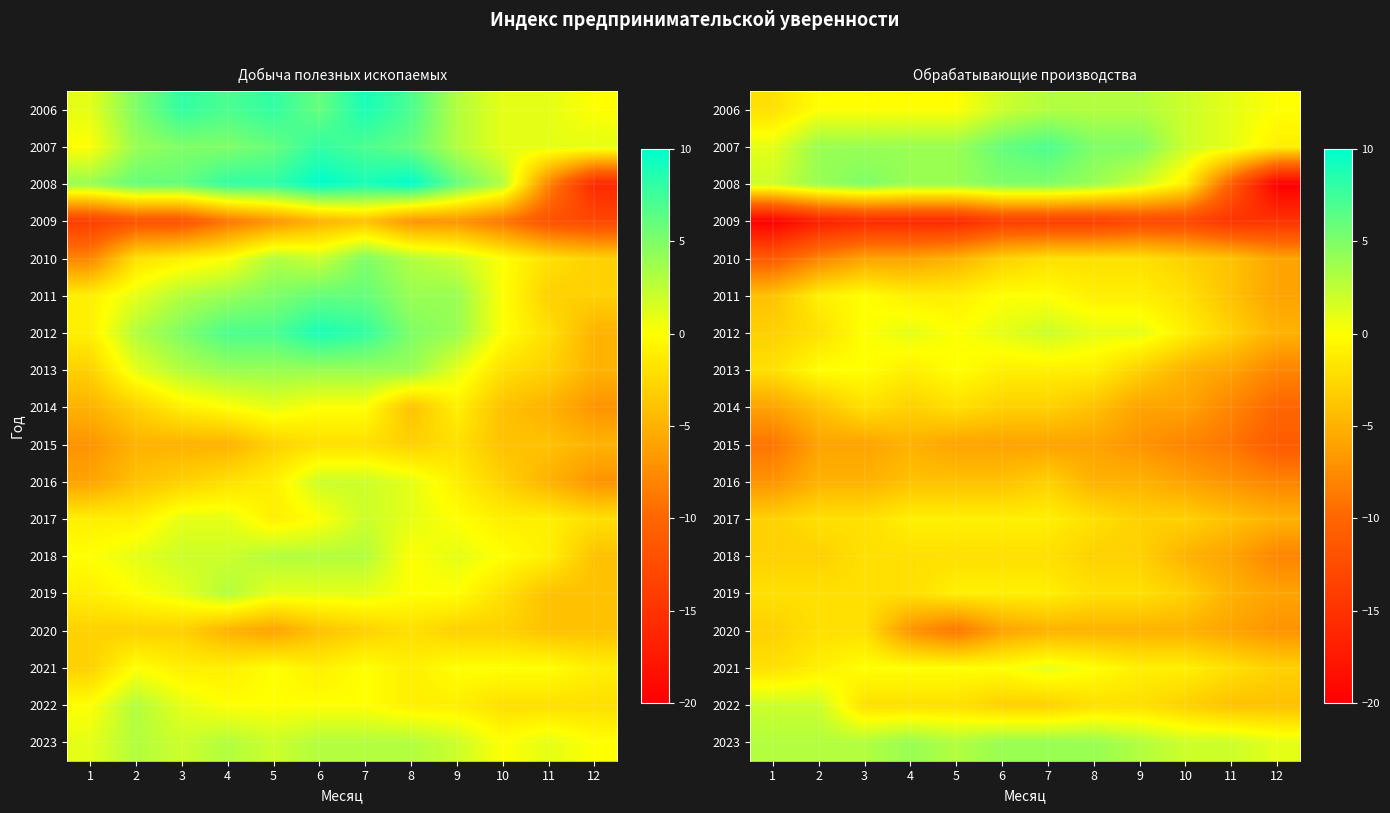

True or false: 2021 has a value of -1 at 10.

True